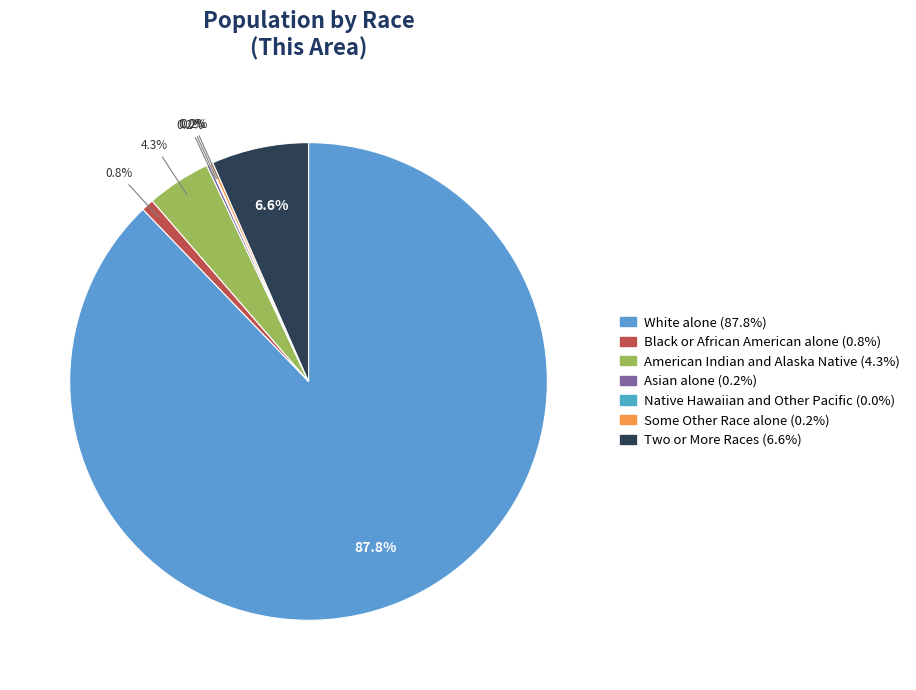

Which slice represents more than half of the pie?

White alone